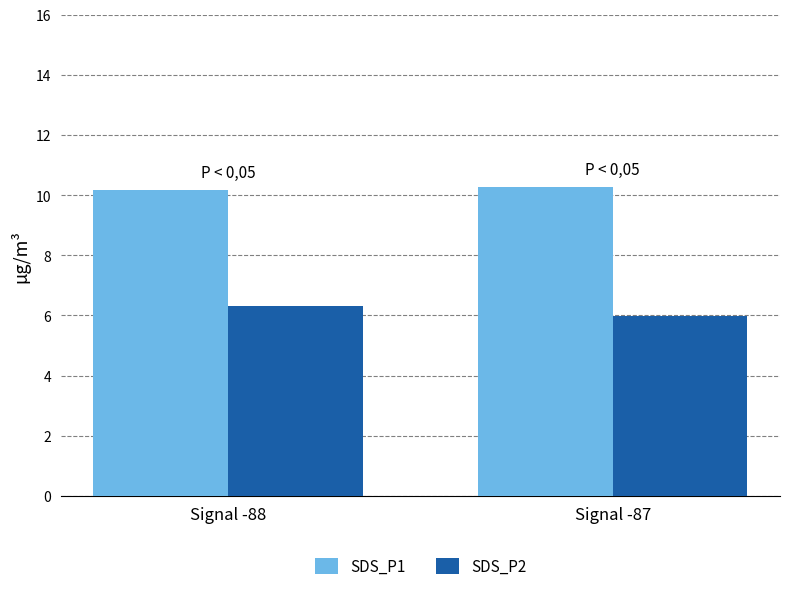

Which series has the widest spread of values?

SDS_P2